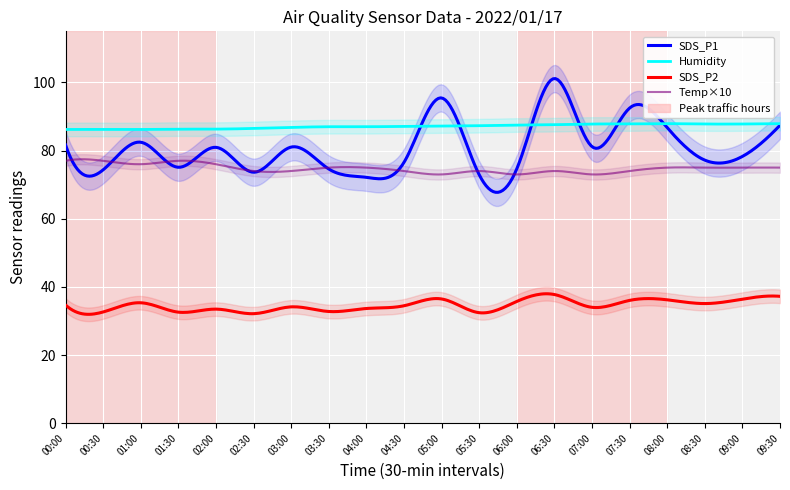

At how many categories does at least one series exceed 80?

20